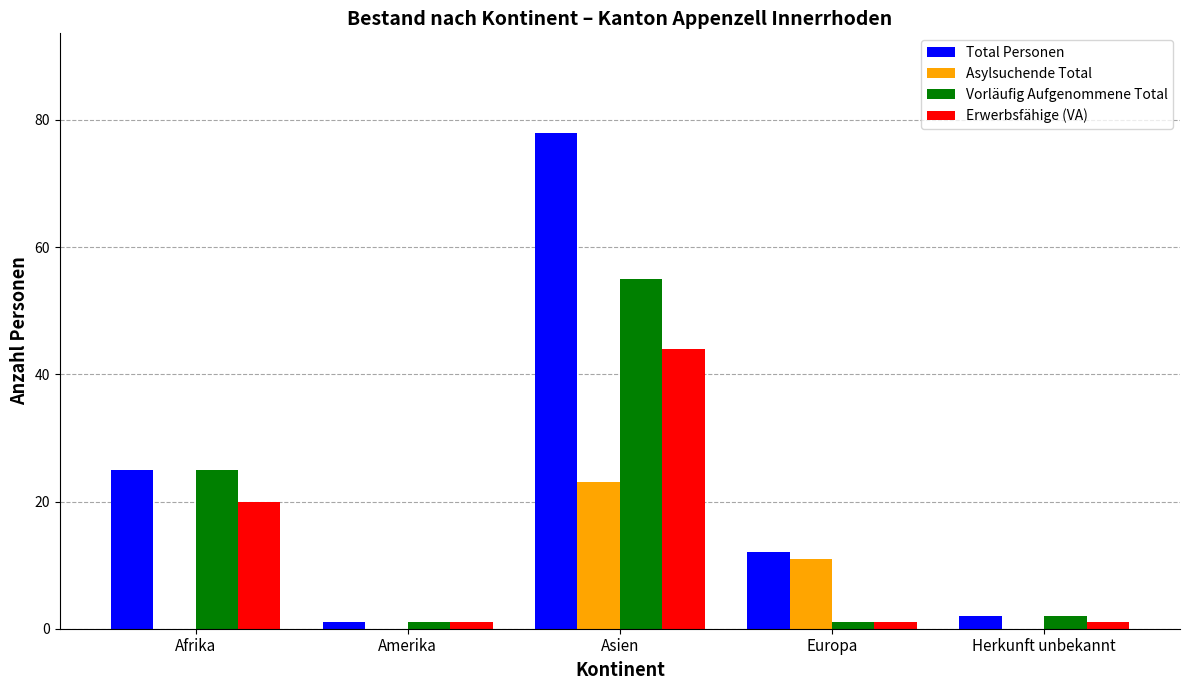

How many groups of bars are there?

5